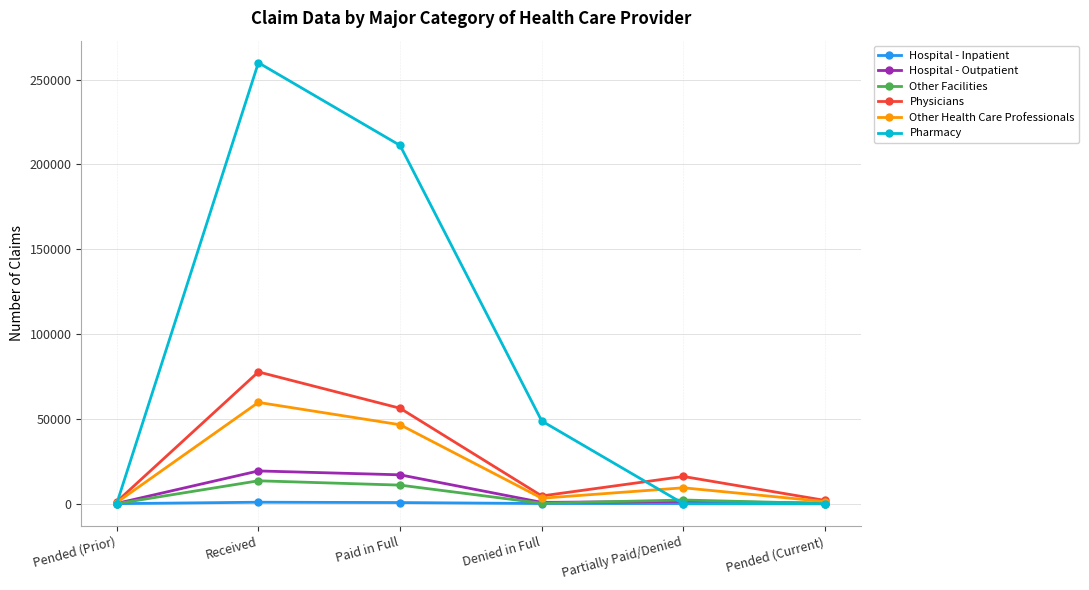

True or false: Hospital - Inpatient has more than 2 interior local peaks.

False